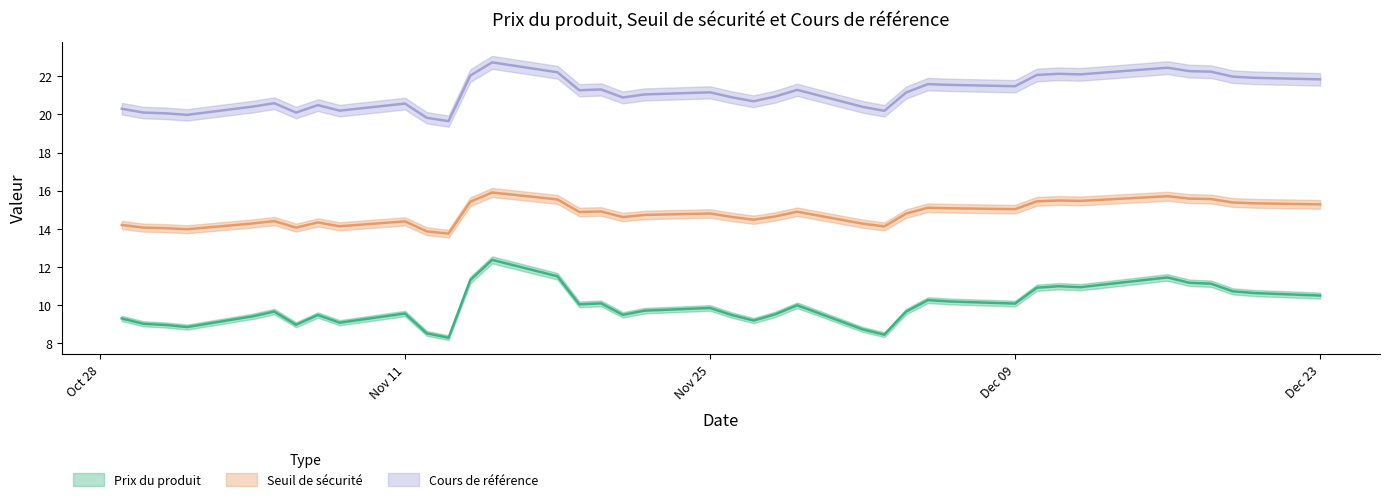

What is the average value of the Prix du produit series?

9.9